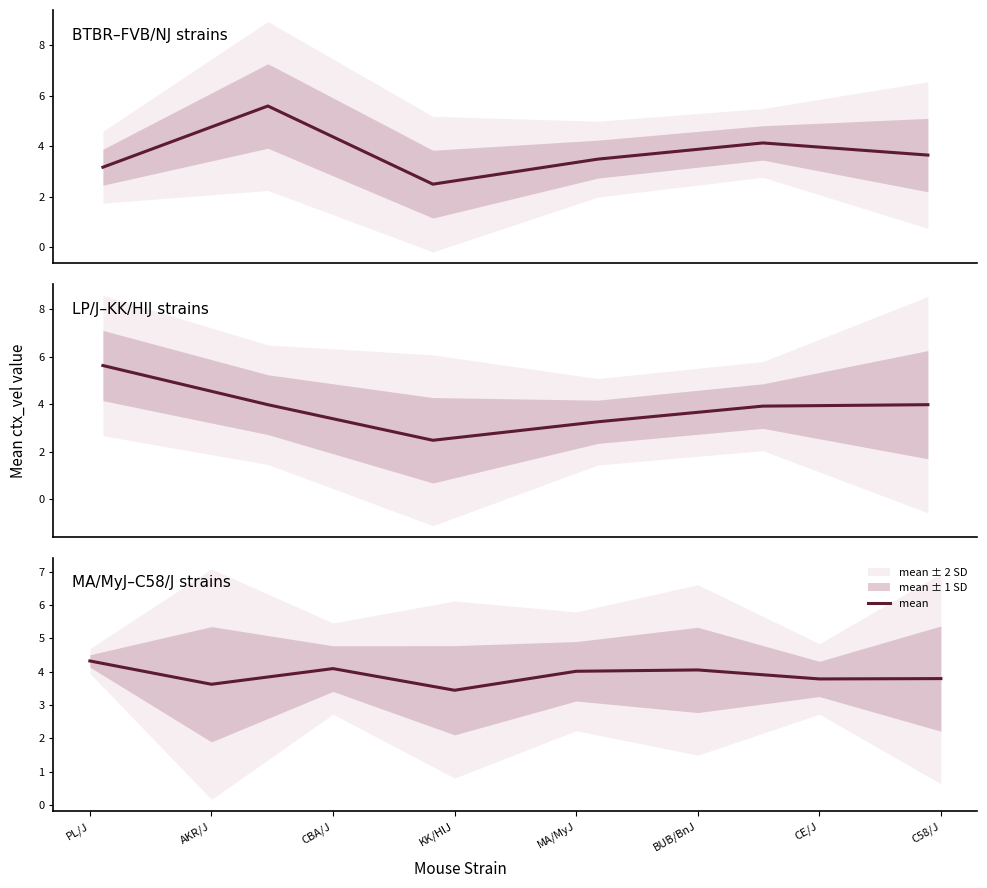

Reading left to right, transcribe all the data shown in this chart.

PL/J=4.3	AKR/J=3.6	CBA/J=4.1	KK/HlJ=3.4	MA/MyJ=4.0	BUB/BnJ=4.0	CE/J=3.8	C58/J=3.8